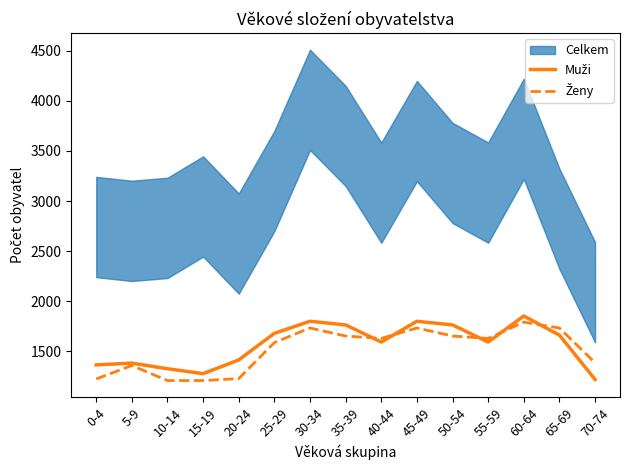

The value of Ženy at 20-24 is 1230. True or false?

True